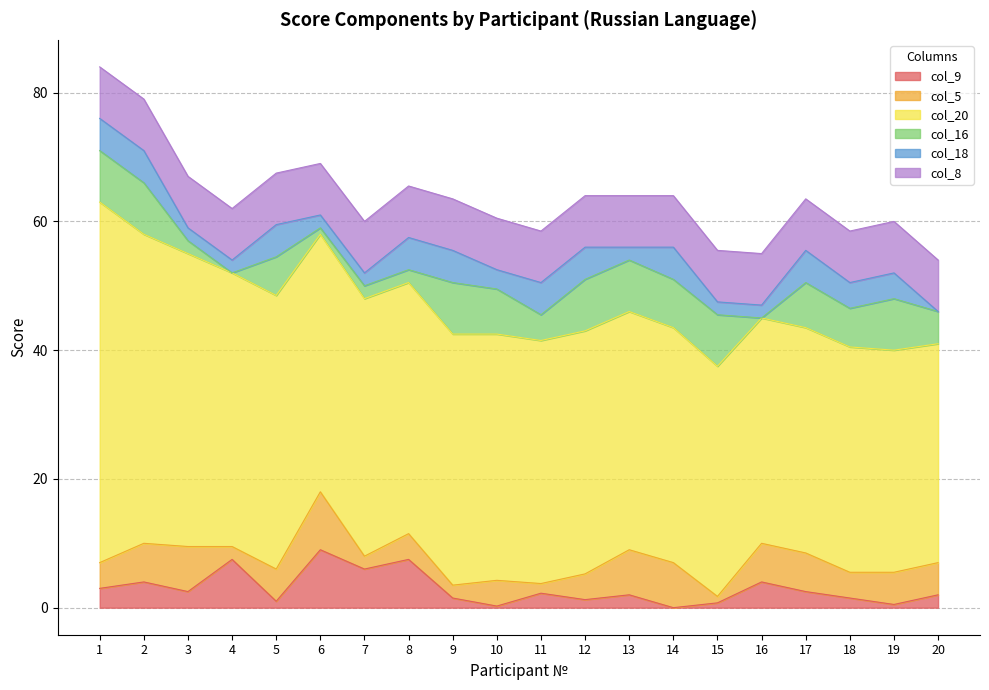

Reading left to right, list all the values displayed in this chart.

col_9: 1=3.0	2=4.0	3=2.5	4=7.5	5=1.0	6=9.0	7=6.0	8=7.5	9=1.5	10=0.2	11=2.2	12=1.2	13=2.0	14=0.0	15=0.8	16=4.0	17=2.5	18=1.5	19=0.5	20=2.0
col_5: 1=4.0	2=6.0	3=7.0	4=2.0	5=5.0	6=9.0	7=2.0	8=4.0	9=2.0	10=4.0	11=1.5	12=4.0	13=7.0	14=7.0	15=1.0	16=6.0	17=6.0	18=4.0	19=5.0	20=5.0
col_20: 1=56.0	2=48.0	3=45.5	4=42.5	5=42.5	6=40.0	7=40.0	8=39.0	9=39.0	10=38.2	11=37.8	12=37.8	13=37.0	14=36.5	15=35.8	16=35.0	17=35.0	18=35.0	19=34.5	20=34.0
col_16: 1=8.0	2=8.0	3=2.0	4=0.0	5=6.0	6=1.0	7=2.0	8=2.0	9=8.0	10=7.0	11=4.0	12=8.0	13=8.0	14=7.5	15=8.0	16=0.0	17=7.0	18=6.0	19=8.0	20=5.0
col_18: 1=5.0	2=5.0	3=2.0	4=2.0	5=5.0	6=2.0	7=2.0	8=5.0	9=5.0	10=3.0	11=5.0	12=5.0	13=2.0	14=5.0	15=2.0	16=2.0	17=5.0	18=4.0	19=4.0	20=0.0
col_8: 1=8.0	2=8.0	3=8.0	4=8.0	5=8.0	6=8.0	7=8.0	8=8.0	9=8.0	10=8.0	11=8.0	12=8.0	13=8.0	14=8.0	15=8.0	16=8.0	17=8.0	18=8.0	19=8.0	20=8.0